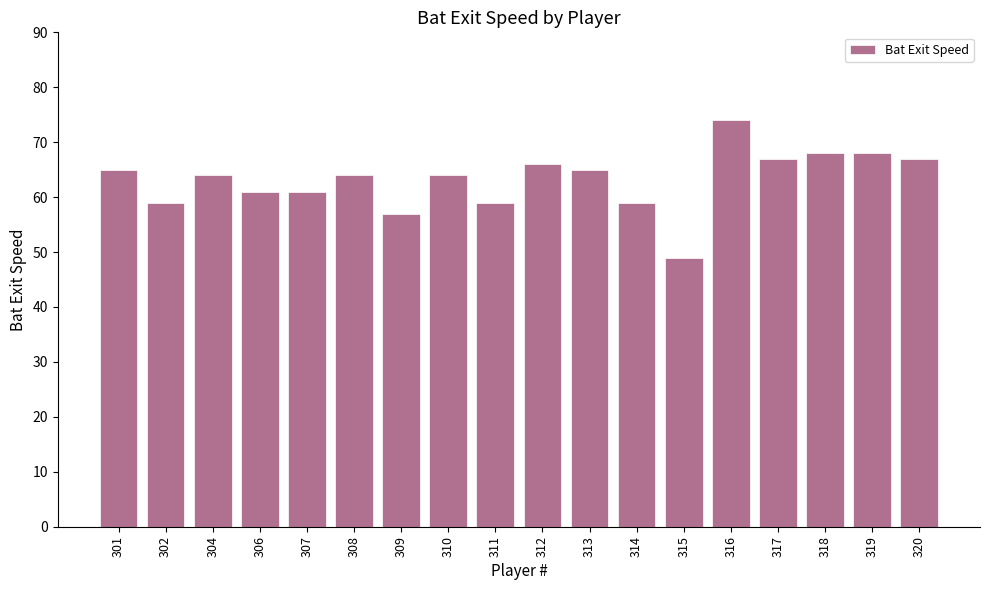

Reading left to right, extract all data points from this chart.

65	59	64	61	61	64	57	64	59	66	65	59	49	74	67	68	68	67